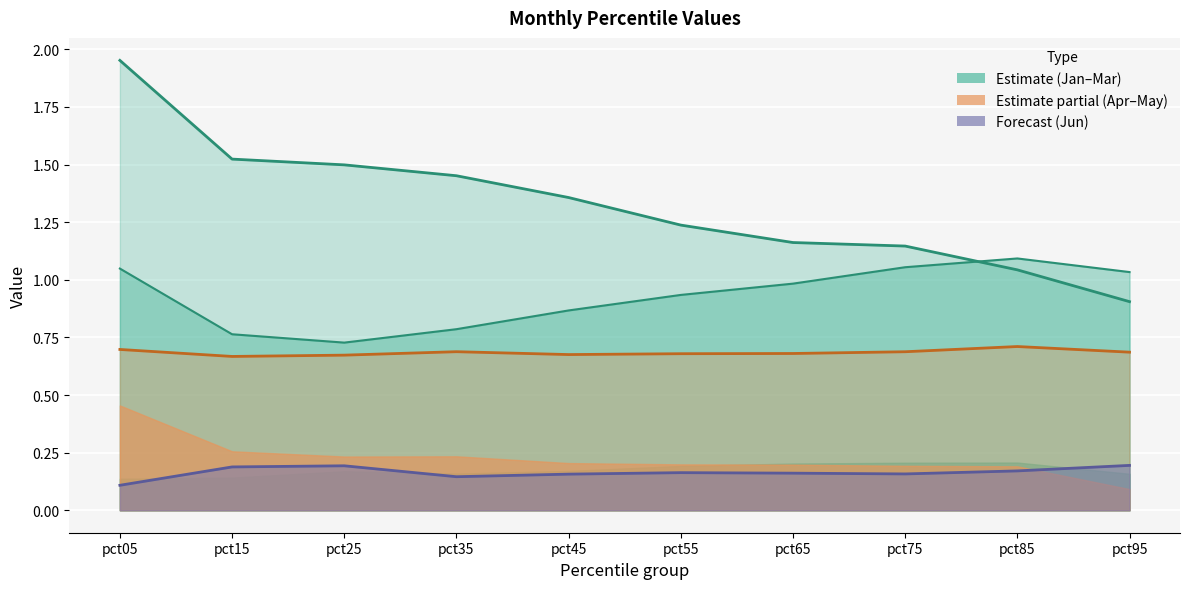

At which label does Jan first exceed 1?

pct05